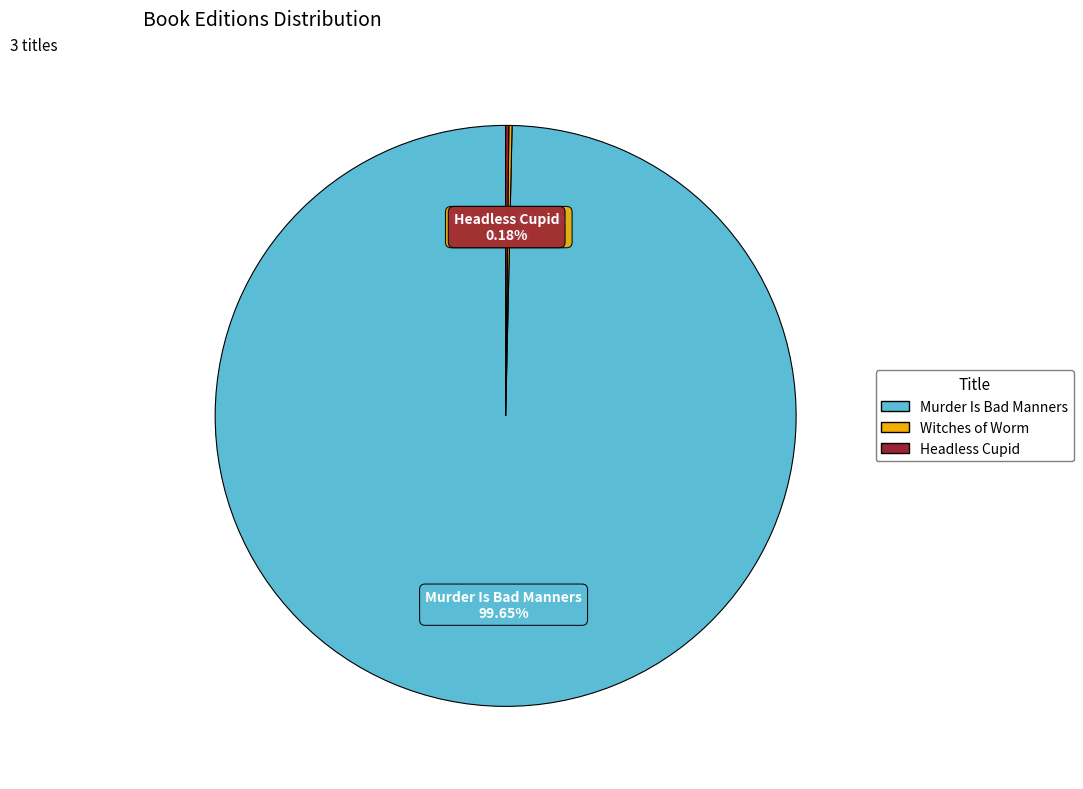

Which category has the biggest portion of the pie?

Murder Is Bad Manners